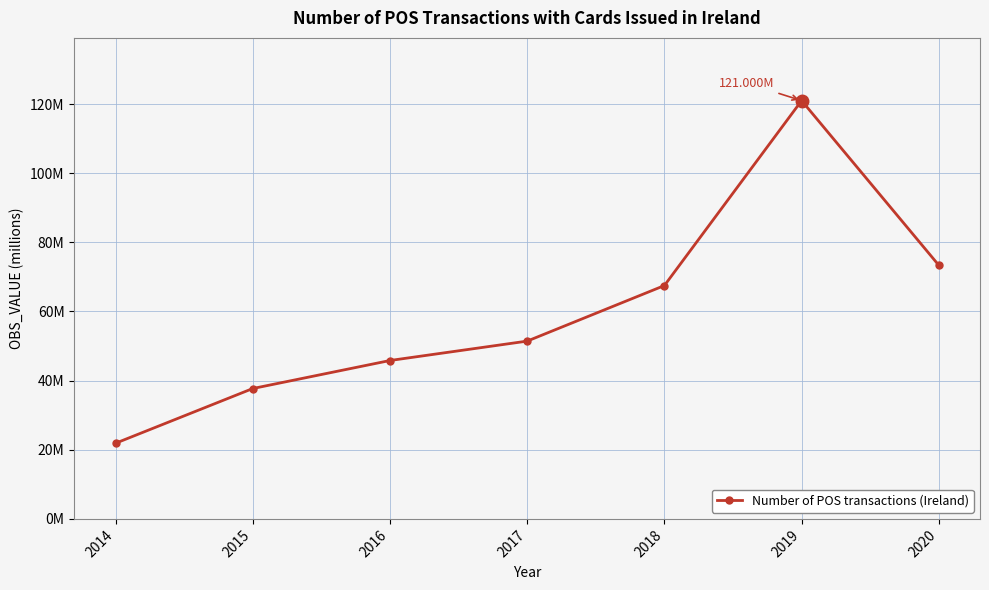

The chart shows a value of 37.7 at 2015. True or false?

True